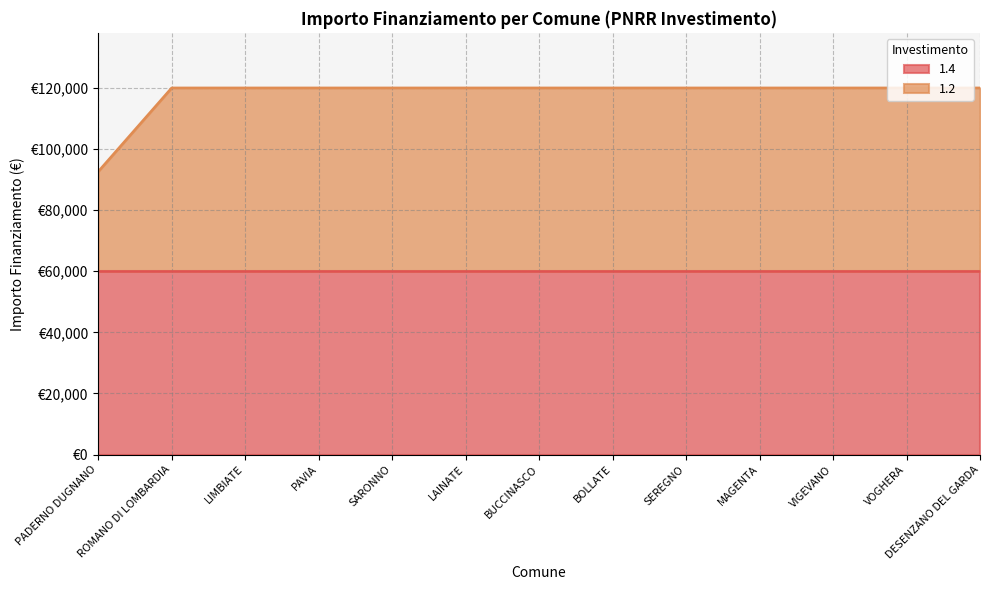

True or false: the data shows 119932 at ROMANO DI LOMBARDIA.

True